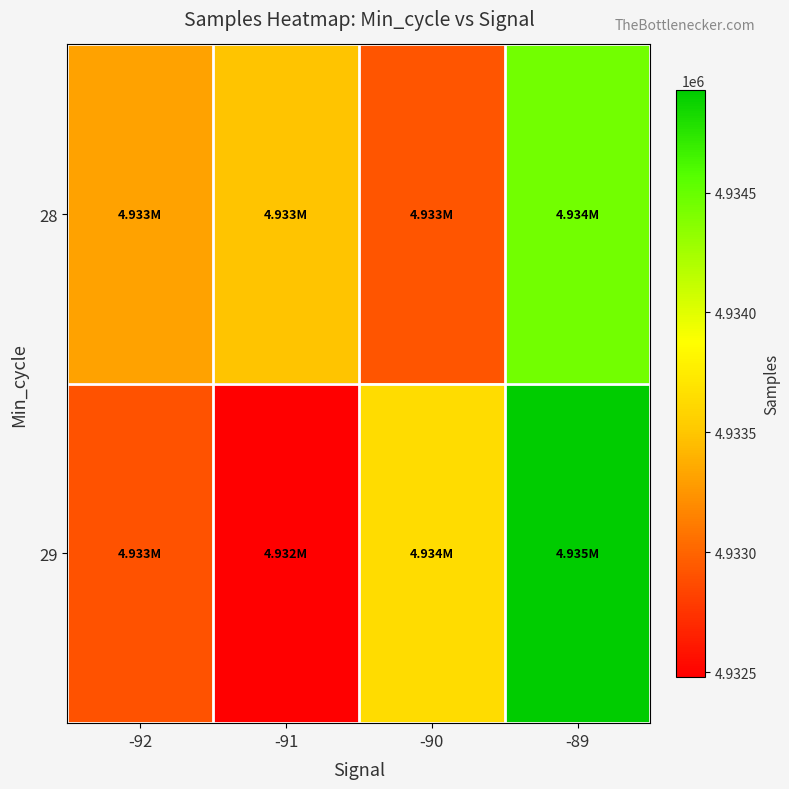

Between -90 and -92, which is larger?

-92